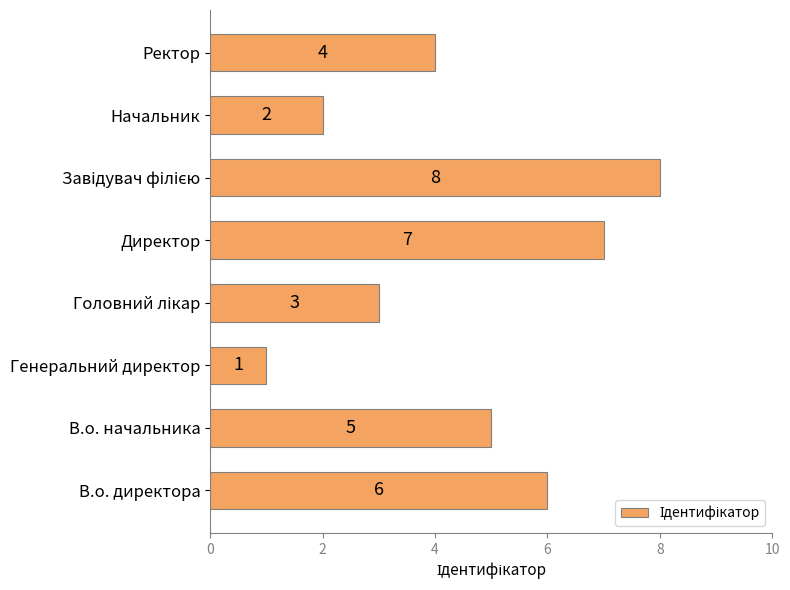

At which label is the value closest to 4?

Ректор